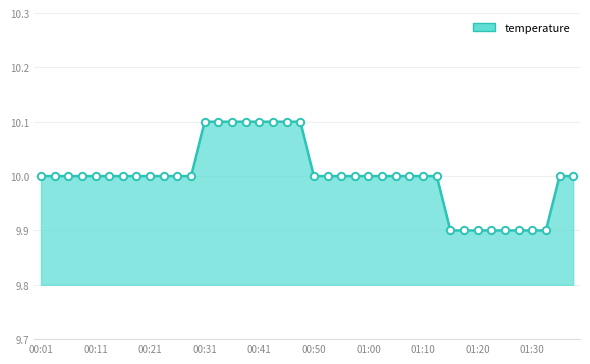

What is the maximum value shown in the chart?

10.1